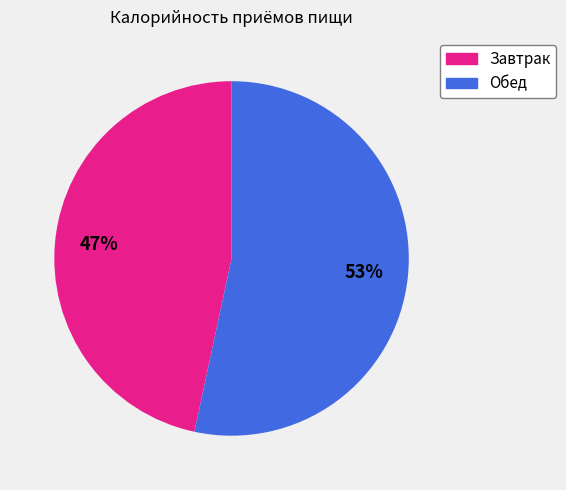

Which slice is the largest?

Обед